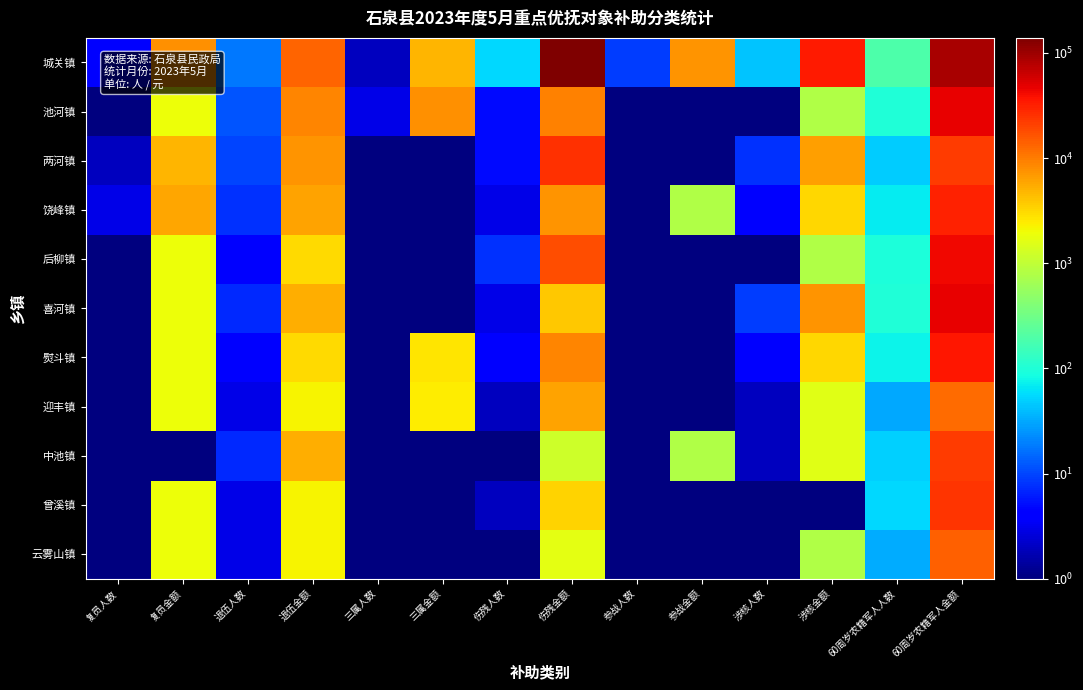

Reading left to right, what are all the values shown in this chart?

城关镇: 复员人数=4.0	复员金额=7640.0	退伍人数=18.0	退伍金额=13500.0	三属人数=2.0	三属金额=4880.0	伤残人数=54.0	伤残金额=138700.2	参战人数=9.0	参战金额=7200.0	涉核人数=43.0	涉核金额=34400.0	60周岁农籍军人人数=193.0	60周岁农籍军人金额=90647.1
池河镇: 复员人数=1.0	复员金额=1910.0	退伍人数=12.0	退伍金额=9000.0	三属人数=3.0	三属金额=7675.0	伤残人数=5.0	伤残金额=9240.8	参战人数=0.1	参战金额=0.1	涉核人数=1.0	涉核金额=800.0	60周岁农籍军人人数=99.0	60周岁农籍军人金额=46880.1
两河镇: 复员人数=2.0	复员金额=4903.3	退伍人数=10.0	退伍金额=7500.0	三属人数=0.1	三属金额=0.1	伤残人数=5.0	伤残金额=26001.3	参战人数=0.1	参战金额=0.1	涉核人数=8.0	涉核金额=6400.0	60周岁农籍军人人数=47.0	60周岁农籍军人金额=22086.9
饶峰镇: 复员人数=3.0	复员金额=5730.0	退伍人数=8.0	退伍金额=6000.0	三属人数=0.1	三属金额=0.1	伤残人数=3.0	伤残金额=7488.3	参战人数=1.0	参战金额=800.0	涉核人数=4.0	涉核金额=3200.0	60周岁农籍军人人数=68.0	60周岁农籍军人金额=31303.8
后柳镇: 复员人数=1.0	复员金额=1910.0	退伍人数=4.0	退伍金额=3000.0	三属人数=0.1	三属金额=0.1	伤残人数=8.0	伤残金额=17407.5	参战人数=0.1	参战金额=0.1	涉核人数=1.0	涉核金额=800.0	60周岁农籍军人人数=96.0	60周岁农籍军人金额=42101.1
喜河镇: 复员人数=1.0	复员金额=1910.0	退伍人数=7.0	退伍金额=5250.0	三属人数=0.1	三属金额=0.1	伤残人数=3.0	伤残金额=3772.5	参战人数=0.1	参战金额=0.1	涉核人数=9.0	涉核金额=7200.0	60周岁农籍军人人数=102.0	60周岁农籍军人金额=45783.9
熨斗镇: 复员人数=1.0	复员金额=1910.0	退伍人数=4.0	退伍金额=3000.0	三属人数=1.0	三属金额=2617.5	伤残人数=4.0	伤残金额=9045.8	参战人数=0.1	参战金额=0.1	涉核人数=4.0	涉核金额=3200.0	60周岁农籍军人人数=76.0	60周岁农籍军人金额=34651.8
迎丰镇: 复员人数=1.0	复员金额=1910.0	退伍人数=3.0	退伍金额=2250.0	三属人数=1.0	三属金额=2440.0	伤残人数=2.0	伤残金额=6177.5	参战人数=0.1	参战金额=0.1	涉核人数=2.0	涉核金额=1600.0	60周岁农籍军人人数=31.0	60周岁农籍军人金额=11969.1
中池镇: 复员人数=0.1	复员金额=0.1	退伍人数=7.0	退伍金额=5250.0	三属人数=0.1	三属金额=0.1	伤残人数=1.0	伤残金额=1209.2	参战人数=1.0	参战金额=800.0	涉核人数=2.0	涉核金额=1600.0	60周岁农籍军人人数=50.0	60周岁农籍军人金额=22599.0
曾溪镇: 复员人数=1.0	复员金额=1910.0	退伍人数=3.0	退伍金额=2250.0	三属人数=0.1	三属金额=0.1	伤残人数=2.0	伤残金额=3318.3	参战人数=0.1	参战金额=0.1	涉核人数=0.1	涉核金额=0.1	60周岁农籍军人人数=55.0	60周岁农籍军人金额=24775.2
云雾山镇: 复员人数=1.0	复员金额=1910.0	退伍人数=3.0	退伍金额=2250.0	三属人数=0.1	三属金额=0.1	伤残人数=1.0	伤残金额=1659.2	参战人数=0.1	参战金额=0.1	涉核人数=1.0	涉核金额=800.0	60周岁农籍军人人数=33.0	60周岁农籍军人金额=14145.3